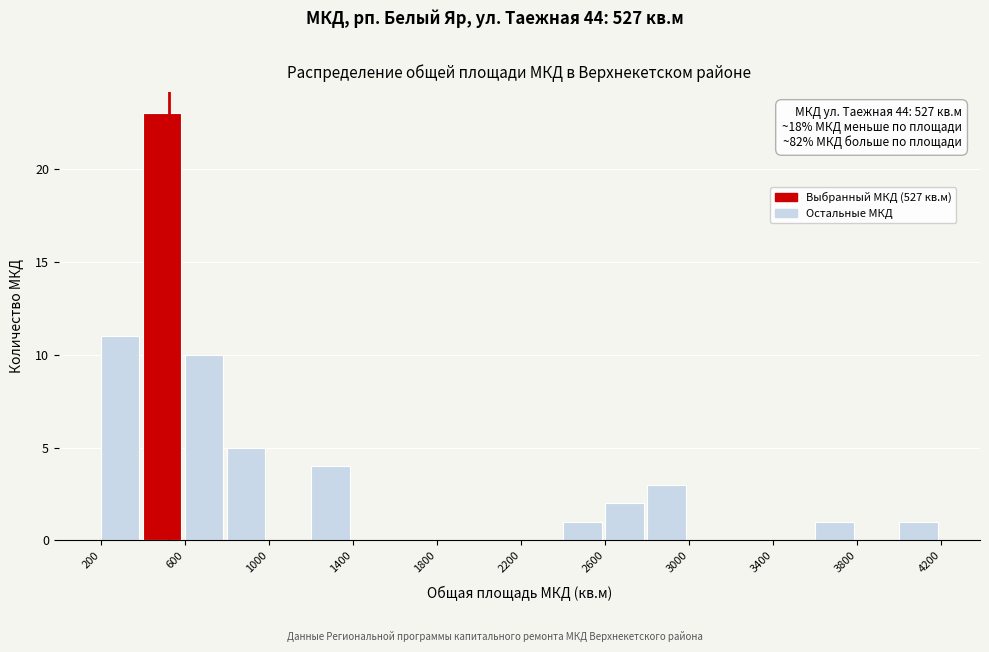

Over which range of the x-axis is the bar tallest?

400 to 600